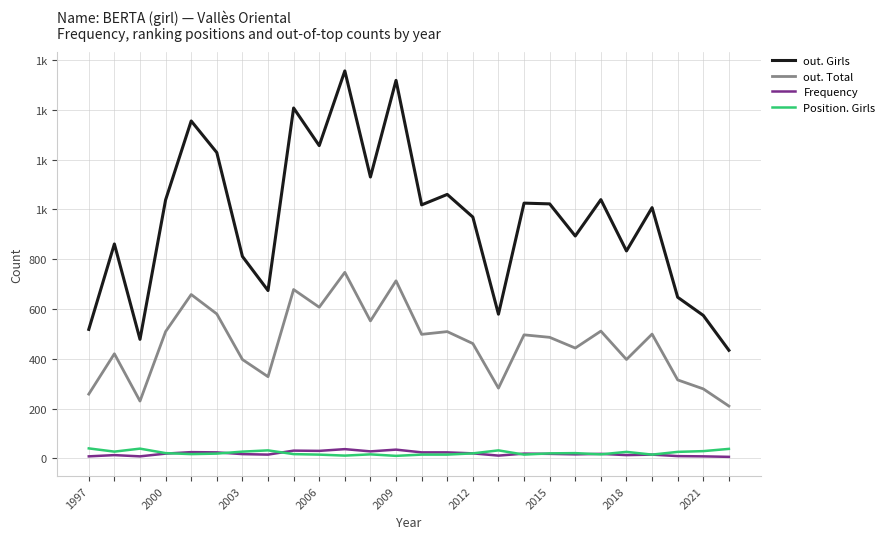

Does the chart have visible grid lines?

Yes